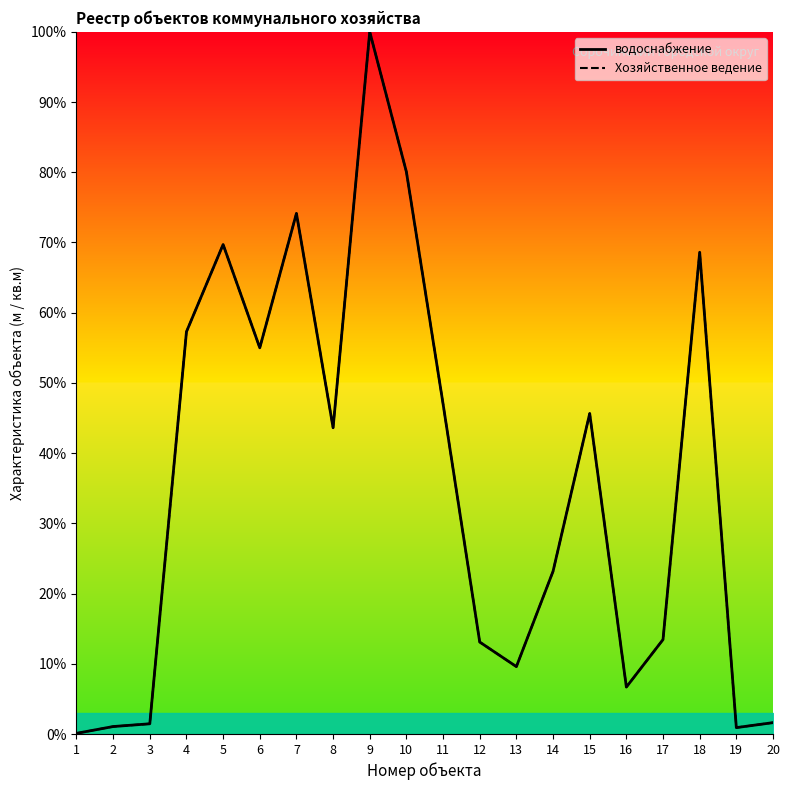

Reading left to right, what are all the values shown in this chart?

водоснабжение: 1=0.1	2=1.1	3=1.5	4=57.3	5=69.7	6=55.0	7=74.1	8=43.6	9=100.0	10=80.0	11=47.0	12=13.1	13=9.6	14=23.2	15=45.6	16=6.7	17=13.4	18=68.6	19=0.9	20=1.6
Хозяйственное ведение: 1=0.1	2=1.1	3=1.5	4=57.3	5=69.7	6=55.0	7=74.1	8=43.6	9=100.0	10=80.0	11=47.0	12=13.1	13=9.6	14=23.2	15=45.6	16=6.7	17=13.4	18=68.6	19=0.9	20=1.6